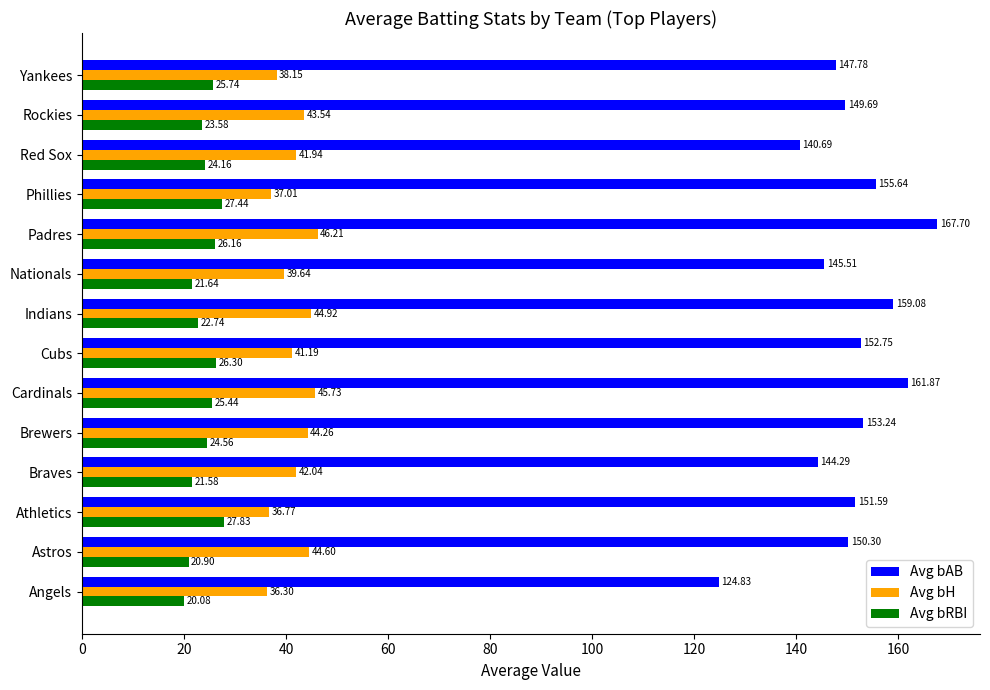

Which category has the highest value in the Avg bH series?

Padres